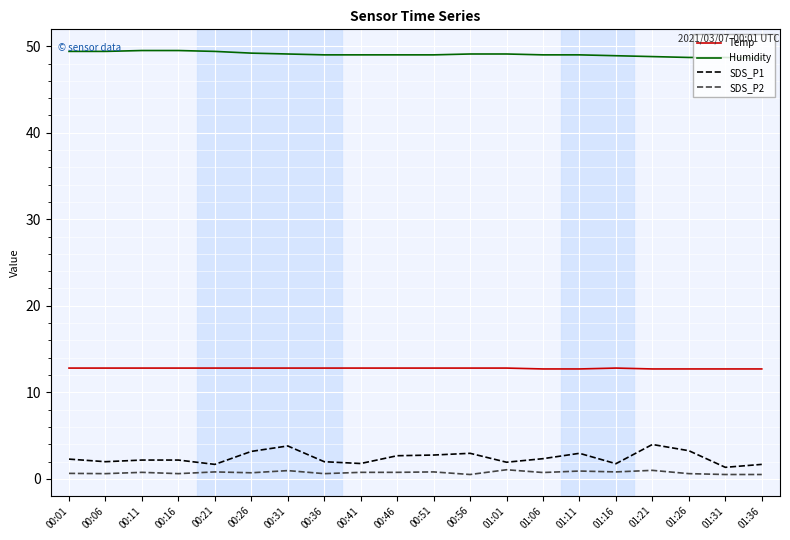

What is the lowest value of the Humidity series?

48.6